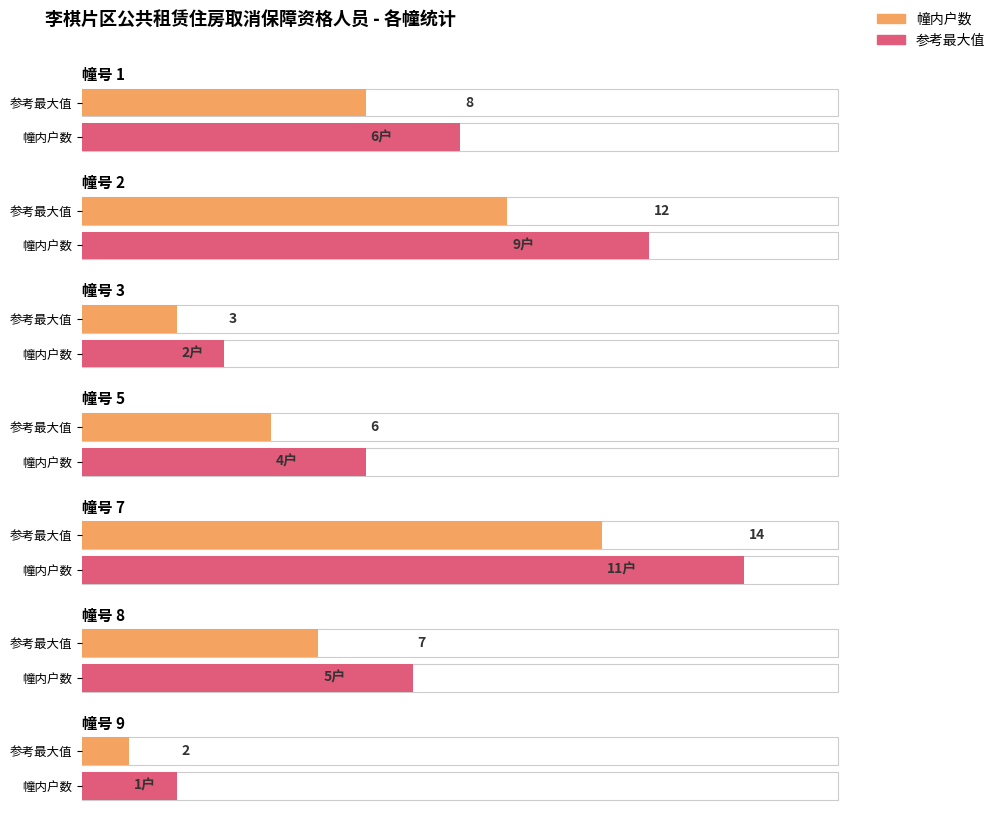

What is the spread (max minus min) of values at 5?

2